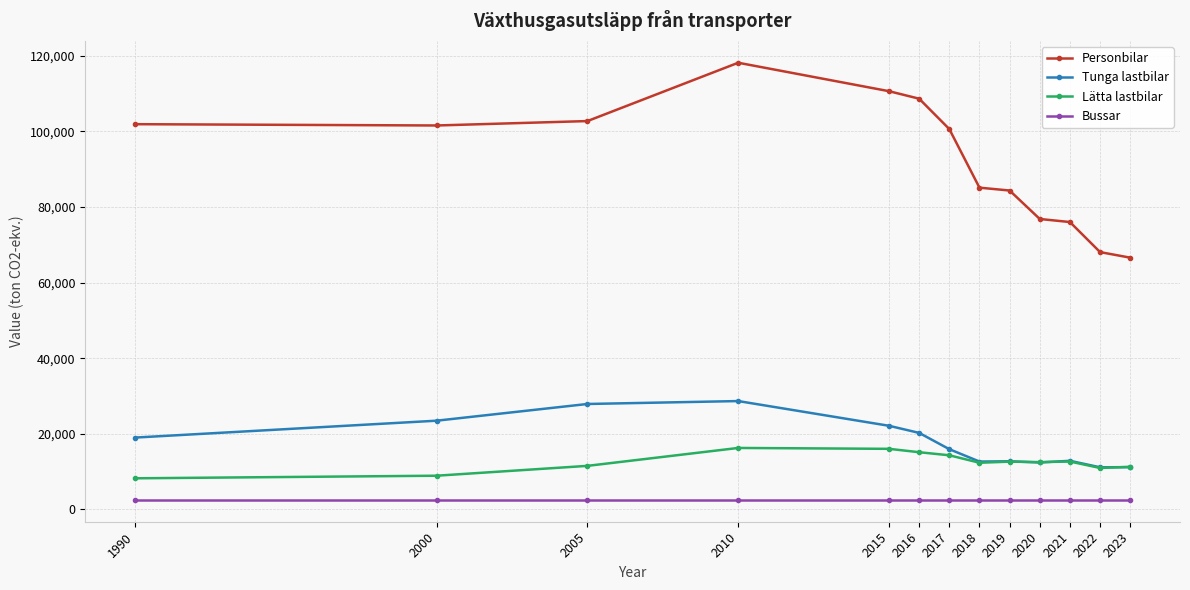

What is the value of the Tunga lastbilar point at the 4th from the left?

28648.9